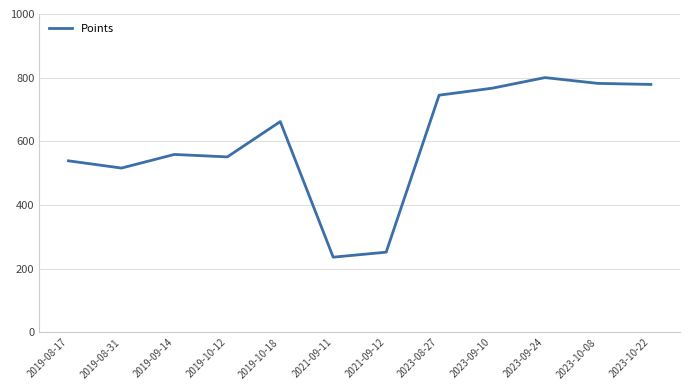

Is it true that the value at 2023-08-27 is 359.0?

False